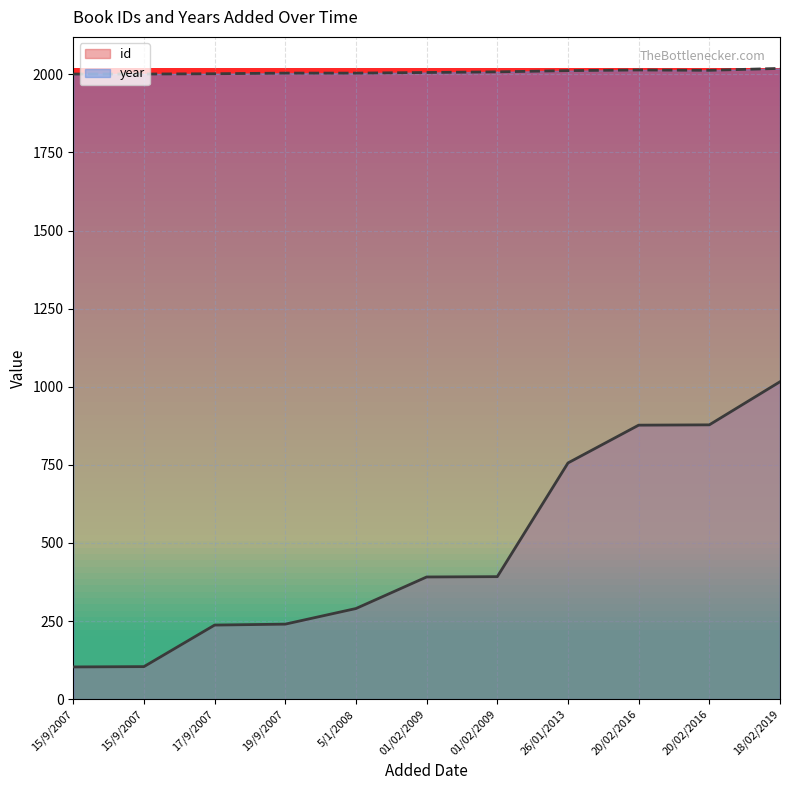

Rank the series by their average value, from highest to lowest.

year, id